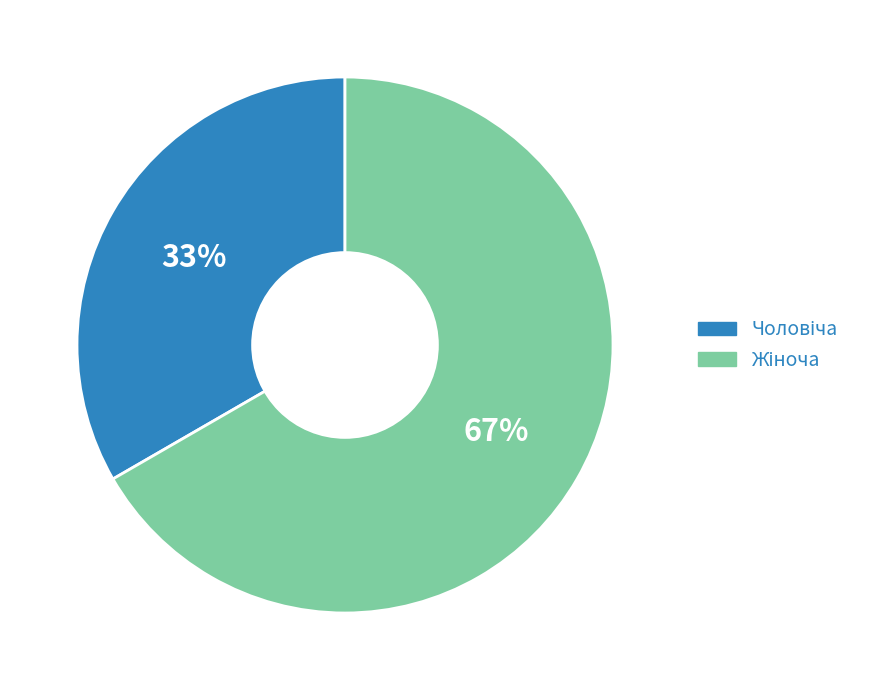

Is there a majority slice in this chart?

Yes